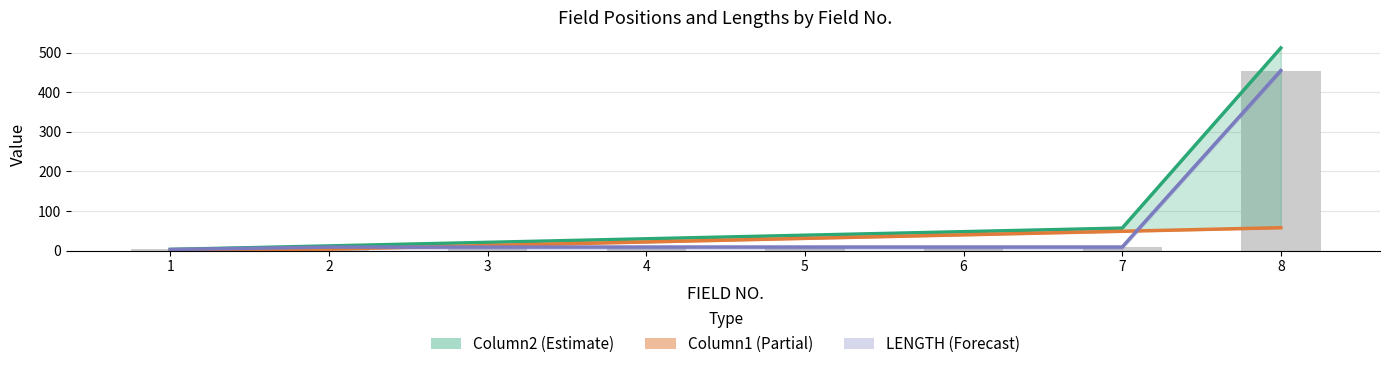

At which category is the sum across all series the highest?

8